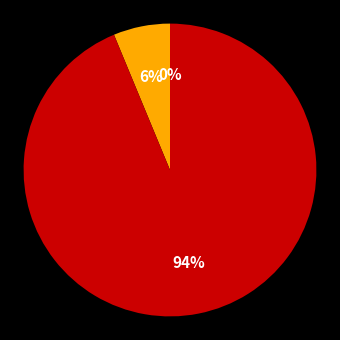

How many segments does this pie chart have?

3